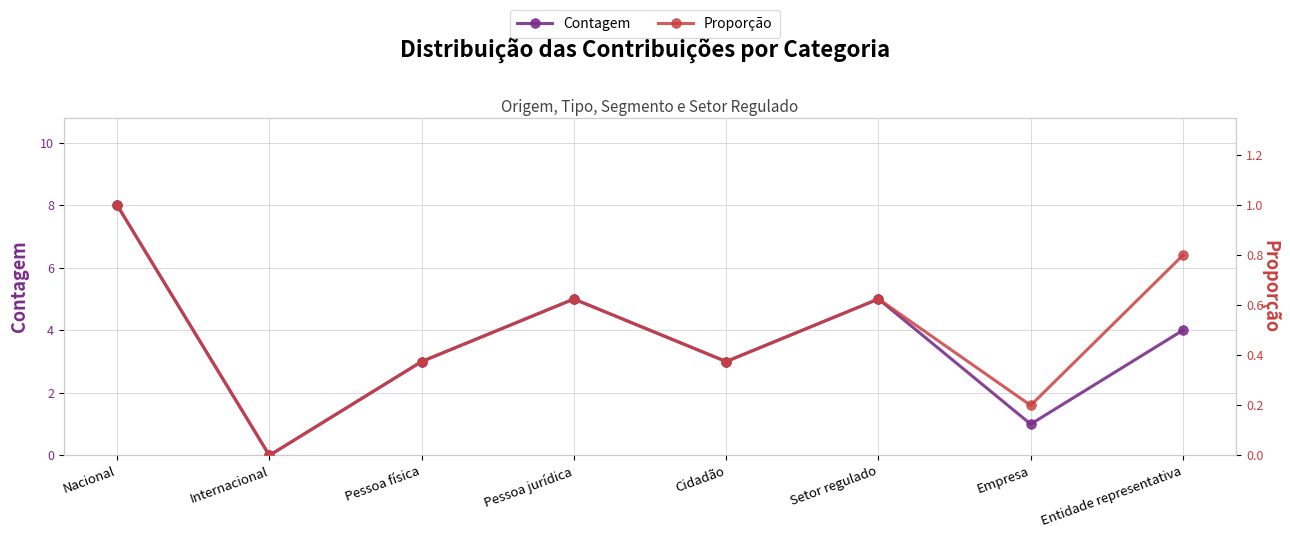

True or false: Contagem and Proporção intersect in this chart.

False